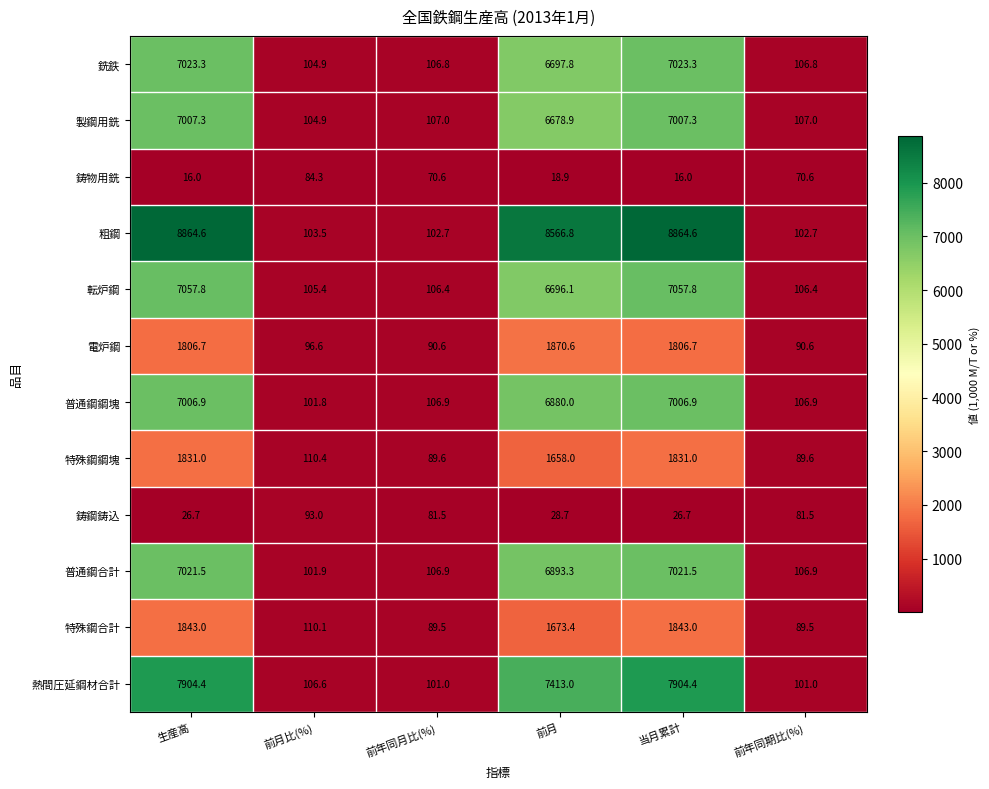

Is it true that 製鋼用銑 equals 107.0 at 前年同期比(%)?

True